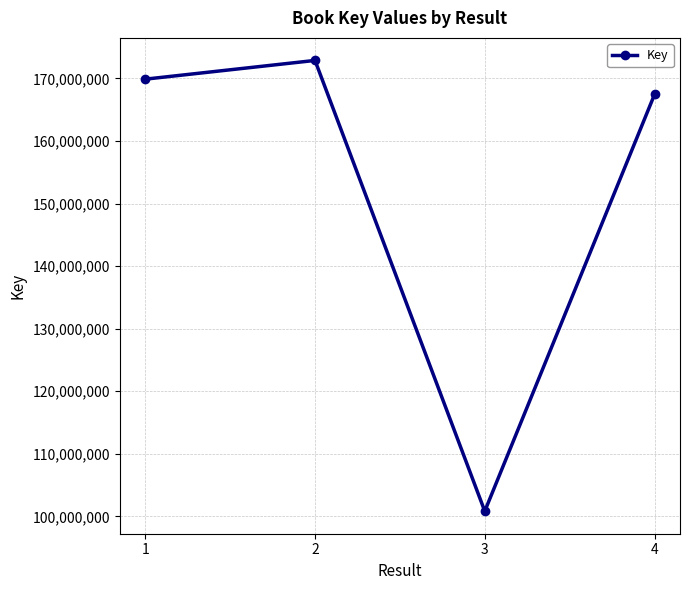

Reading left to right, what are all the values shown in this chart?

169870904	172865034	100835124	167425558